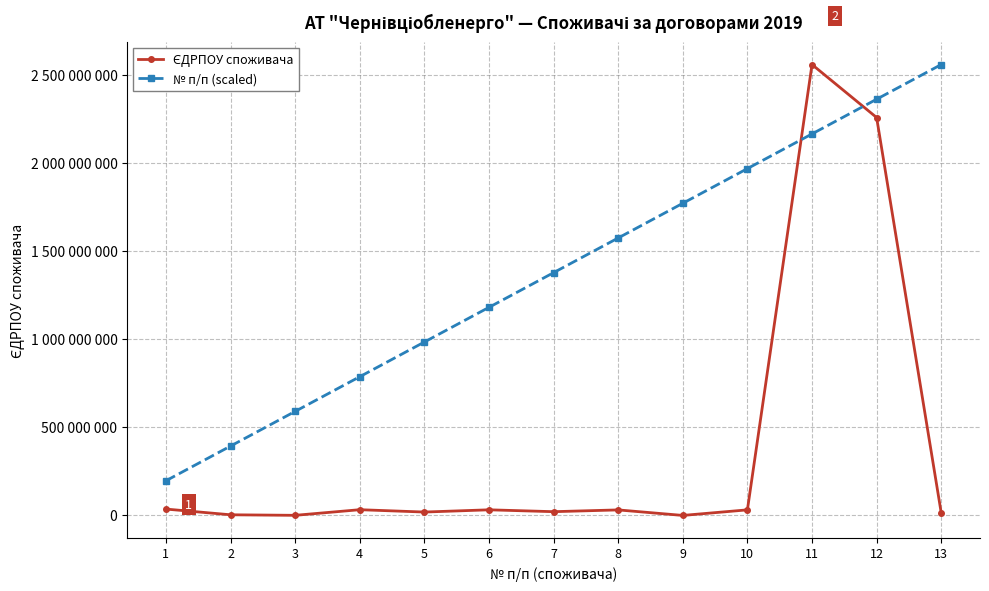

Is this an area chart (filled region under the line)?

No